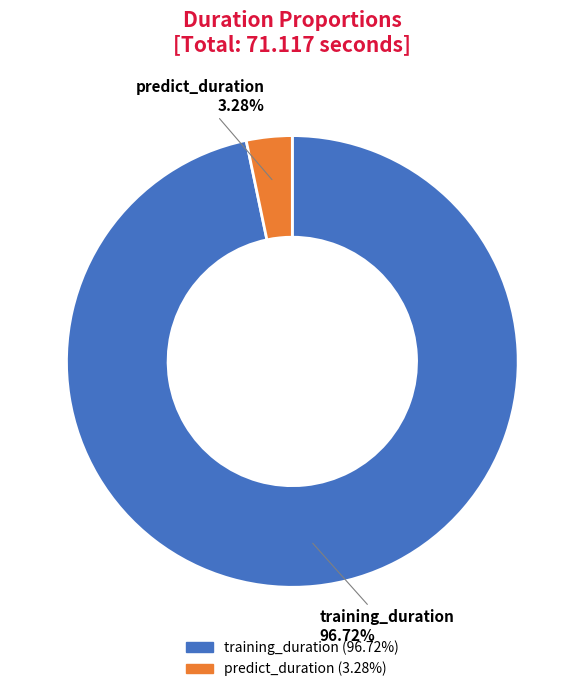

Between predict_duration and training_duration, which is larger?

training_duration